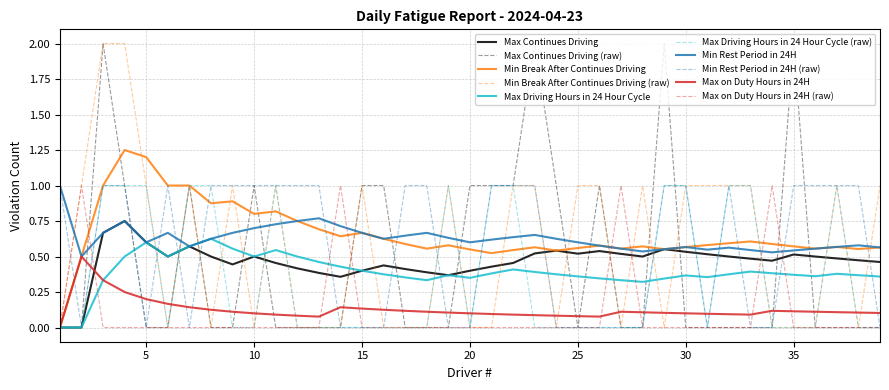

List the labels in order of Max Continues Driving value, largest first.

3, 23, 29, 35, 4, 7, 10, 15, 16, 20, 21, 22, 24, 26, 1, 2, 5, 6, 8, 9, 11, 12, 13, 14, 17, 18, 19, 25, 27, 28, 30, 31, 32, 33, 34, 36, 37, 38, 39